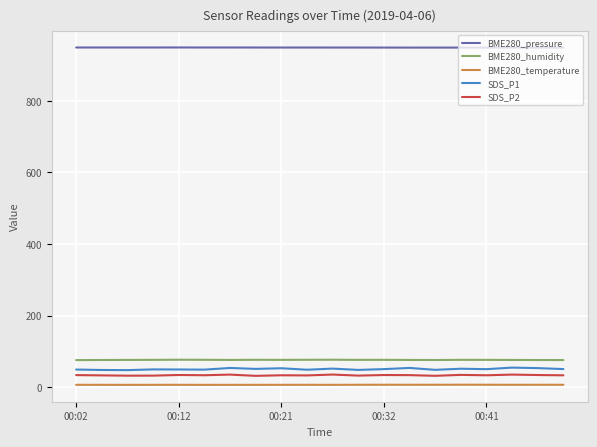

Which series has the widest spread of values?

SDS_P1